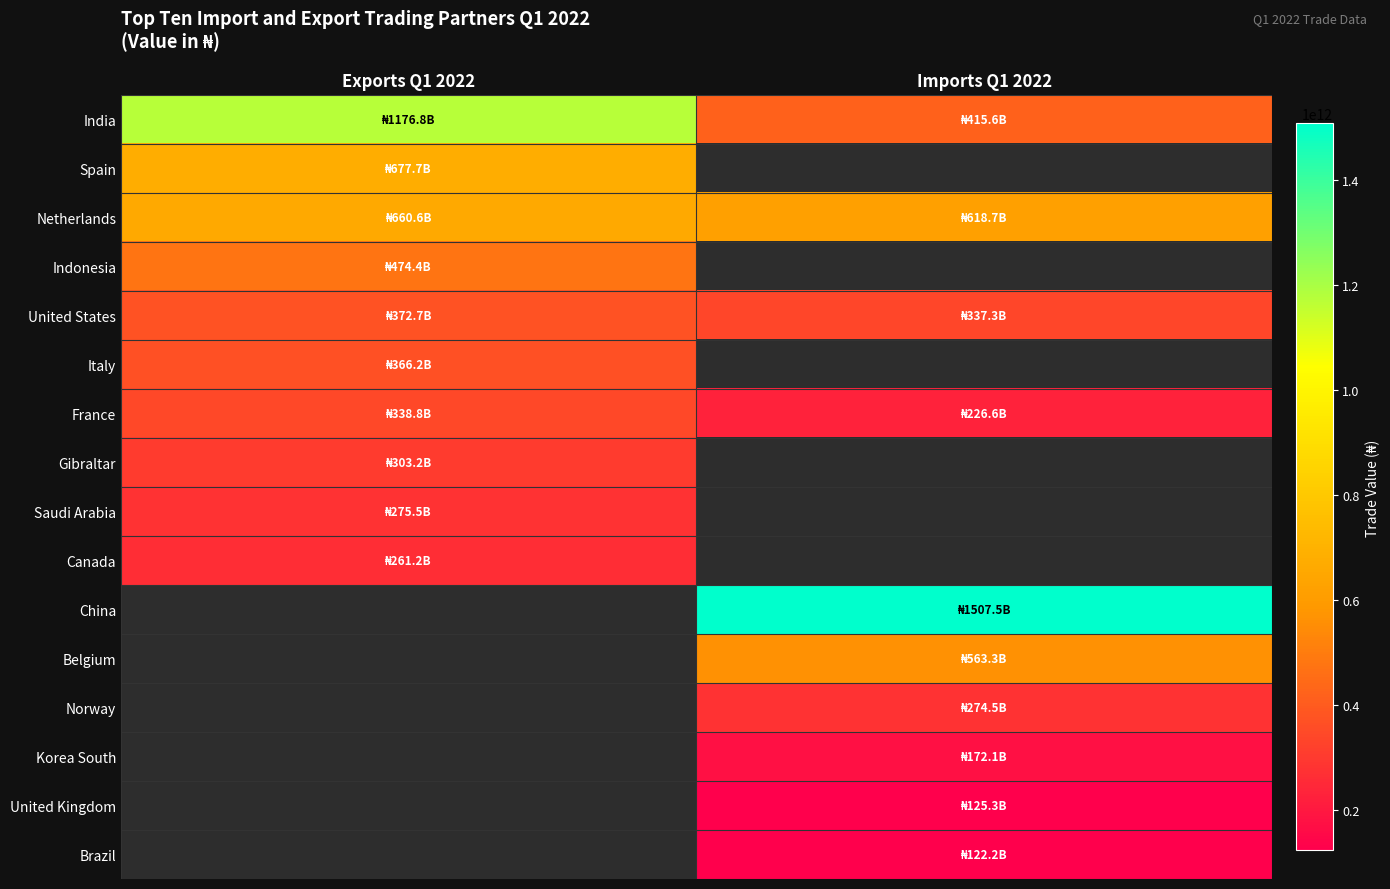

True or false: Netherlands has a value of 192861279769.2 at Imports Q1 2022.

False